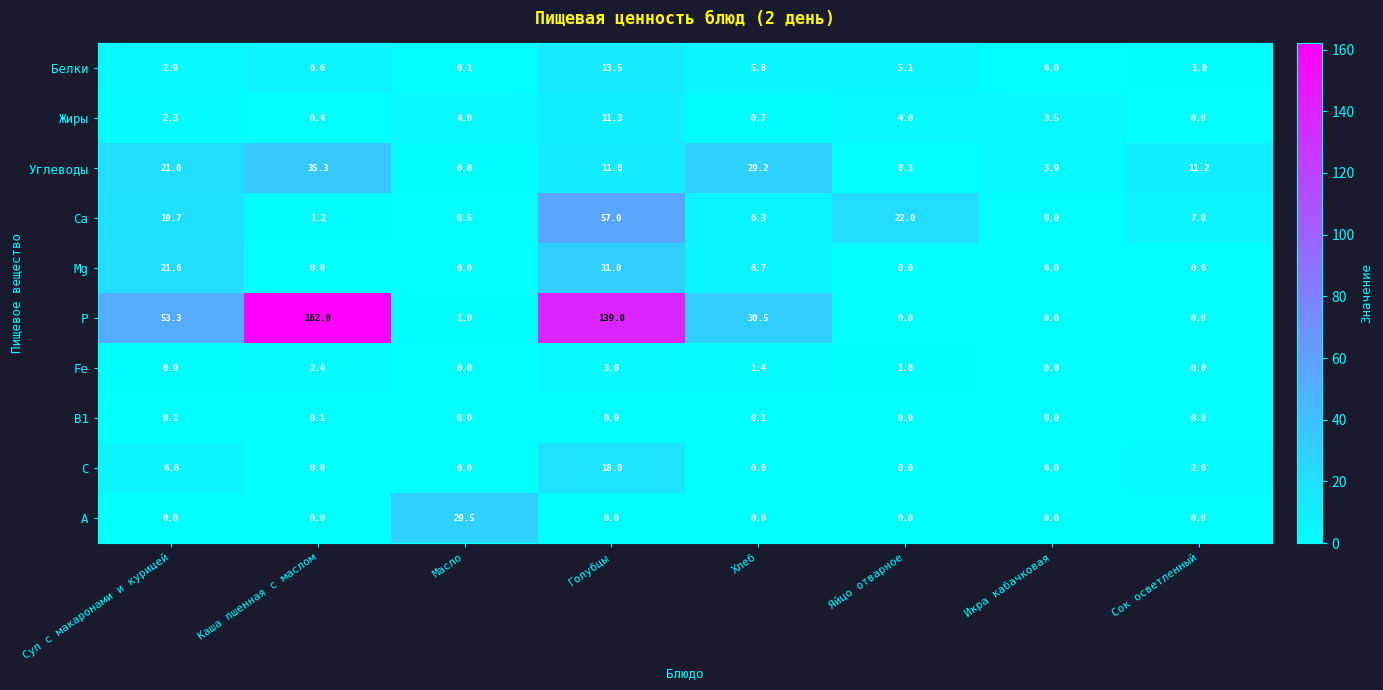

What is the difference between the highest and lowest values at Масло?

29.5